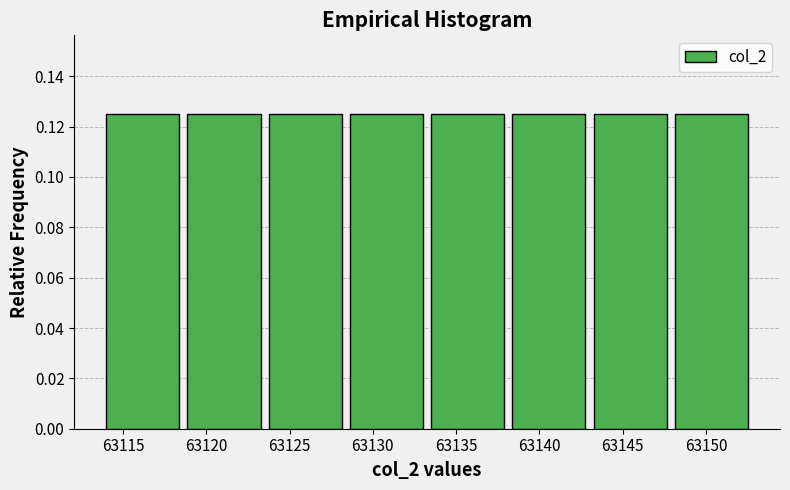

What is the height of the bar covering 63128.5 to 63133.5 on the x-axis? Neither the bar edges nor the heights are printed on the chart, so give them approximately, as read against the axes.

0.126